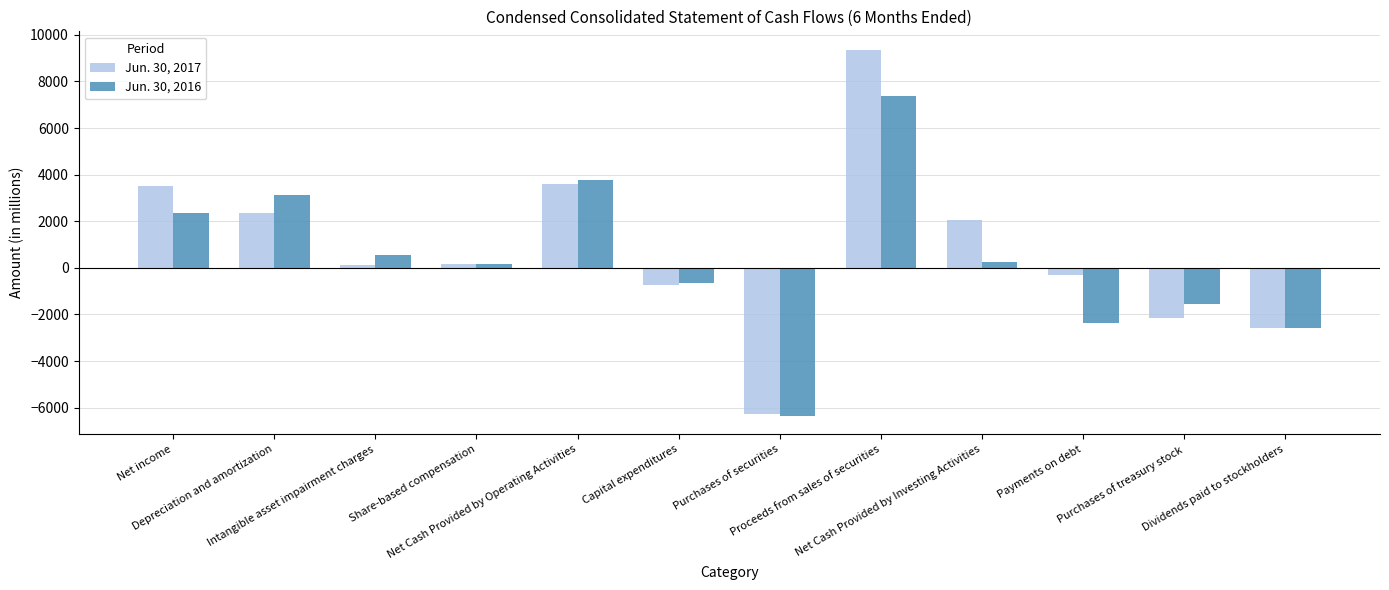

How many bars are there in total?

24